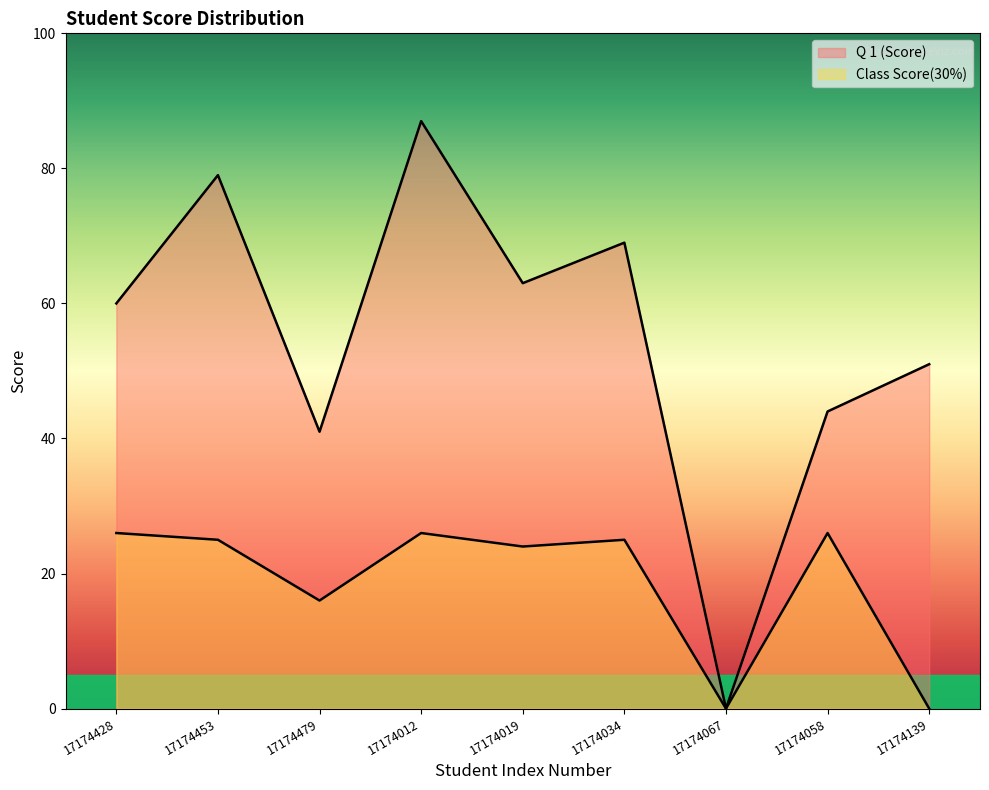

Which series has the largest range (max minus min)?

Q 1 (Score)